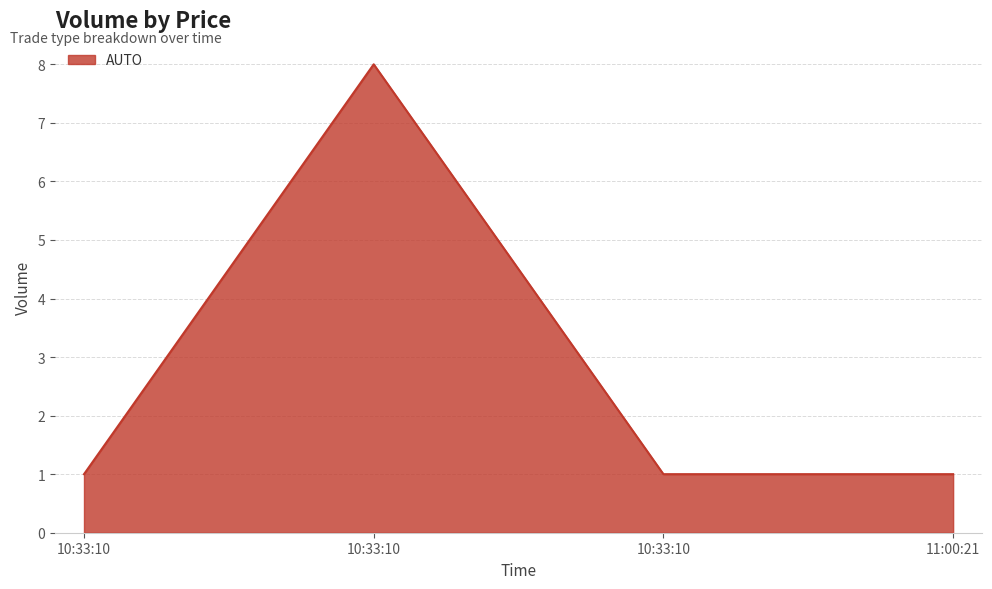

What is the maximum value shown in the chart?

8